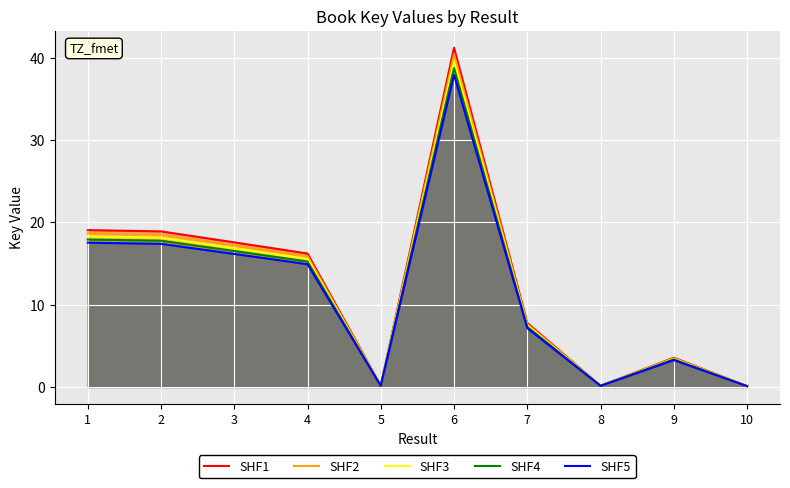

What is the minimum value for SHF4?

0.1